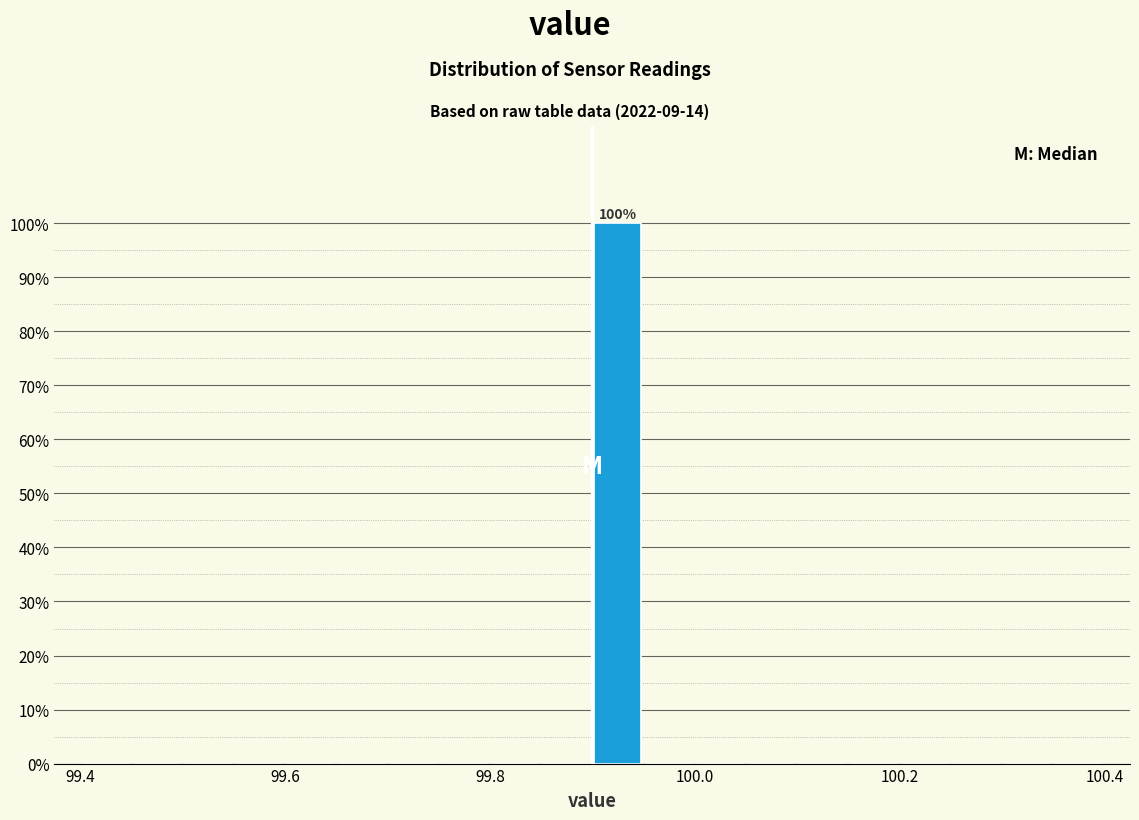

Around what value on the x-axis is the tallest bar? Give the approximate position of its centre, as read against the axis.

99.92